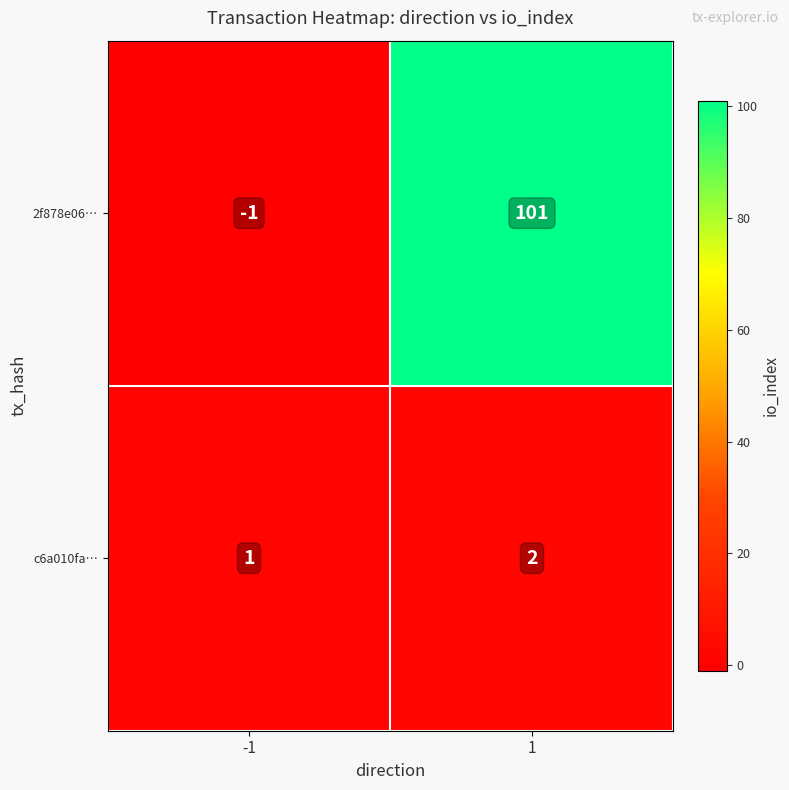

What is the approximate value of 2f878e06… at 1?

101